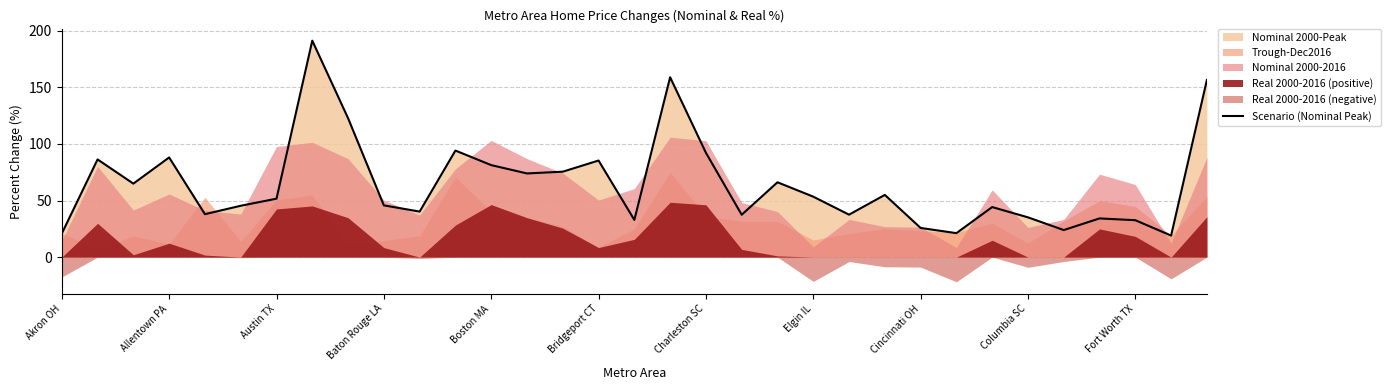

True or false: Scenario (Nominal Peak) has a value of 32.6 at Fort Worth TX.

True